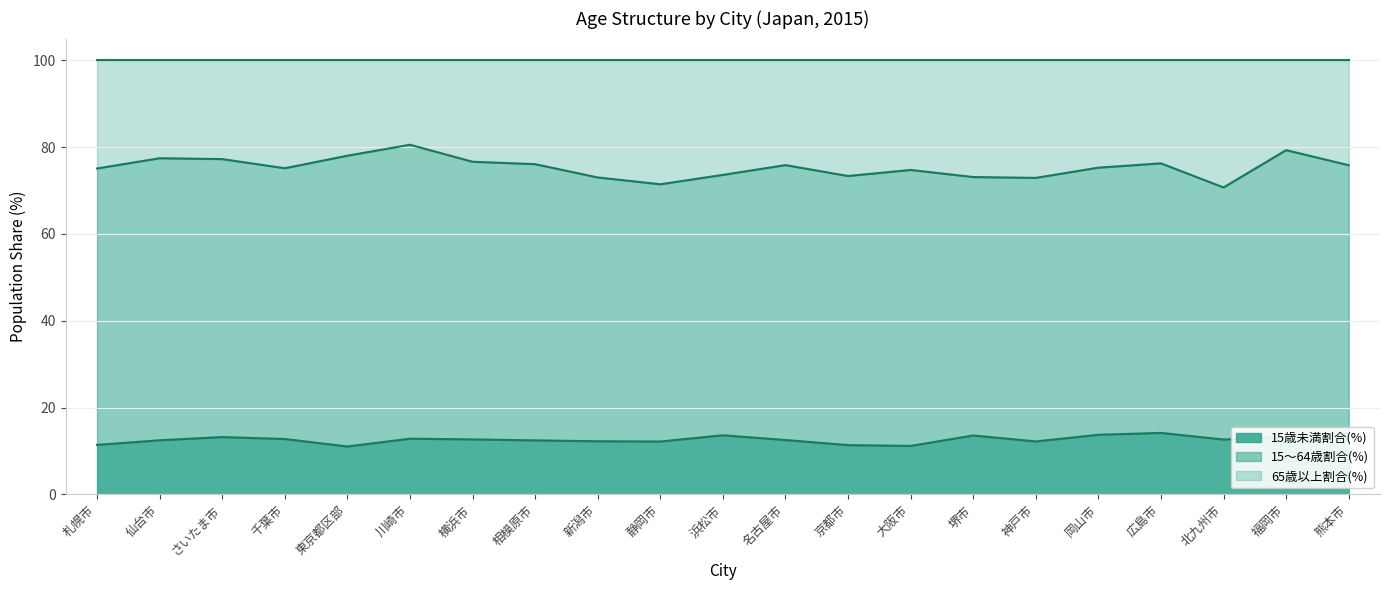

What is the label of the 2nd point from the right?

福岡市